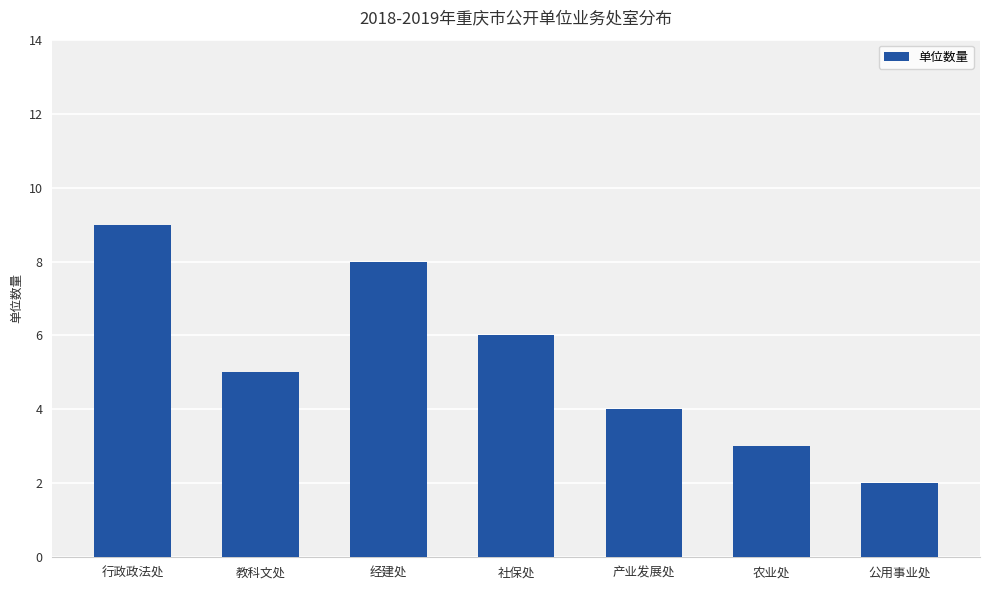

List the labels in order of value, smallest first.

公用事业处, 农业处, 产业发展处, 教科文处, 社保处, 经建处, 行政政法处